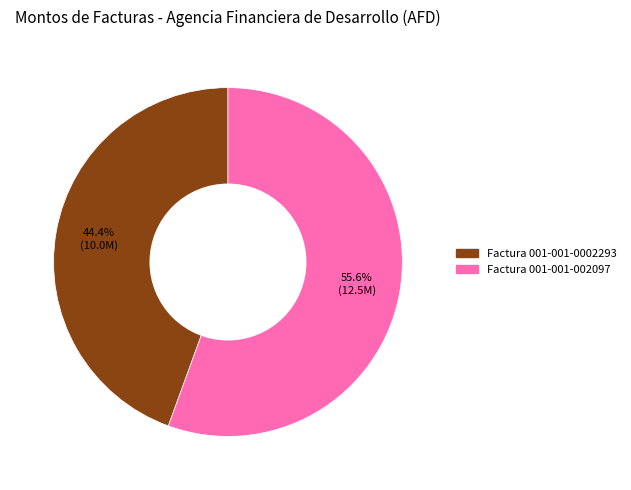

Which category accounts for the majority?

Factura 001-001-002097